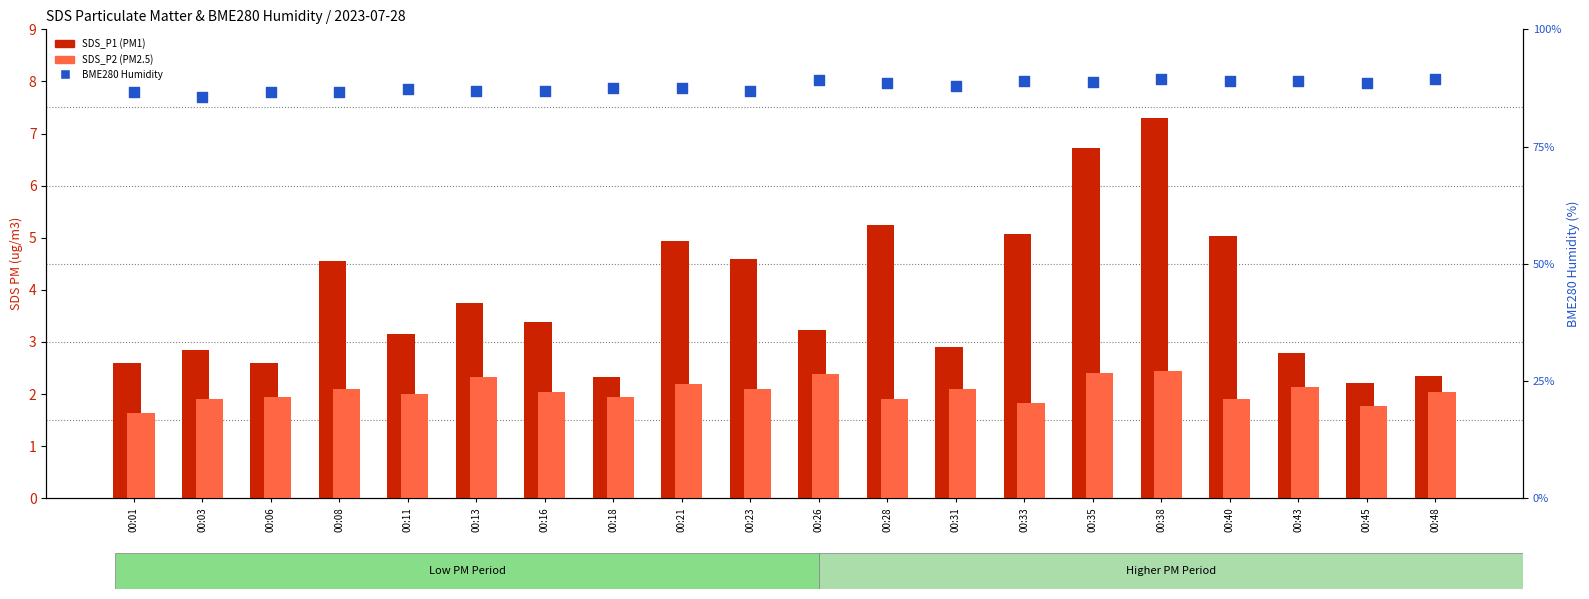

Which series contains the lowest Y value?

SDS_P2 (PM2.5)